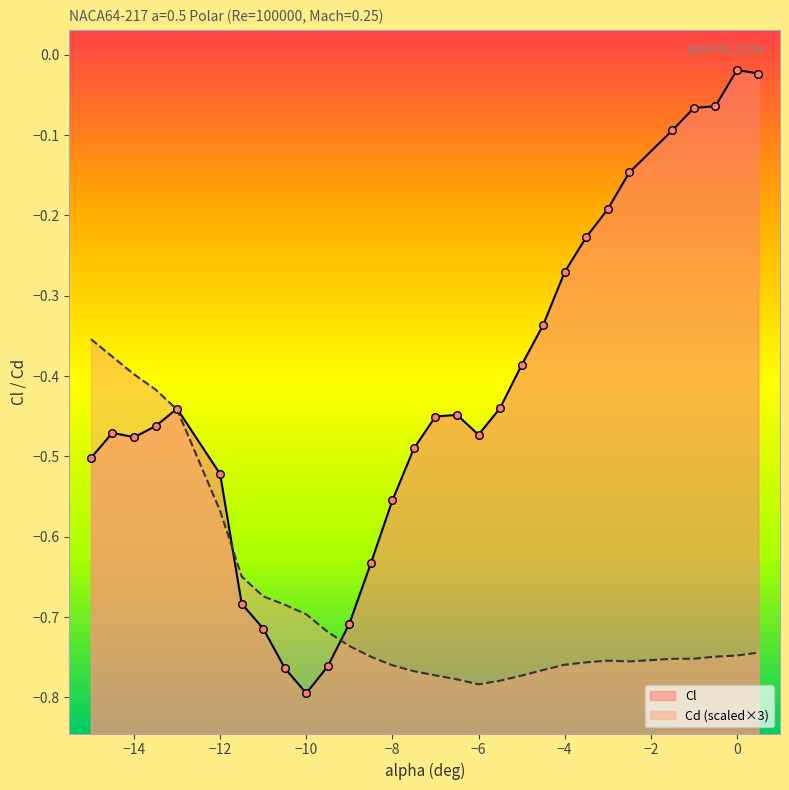

Which series has the largest total across all categories?

Cl